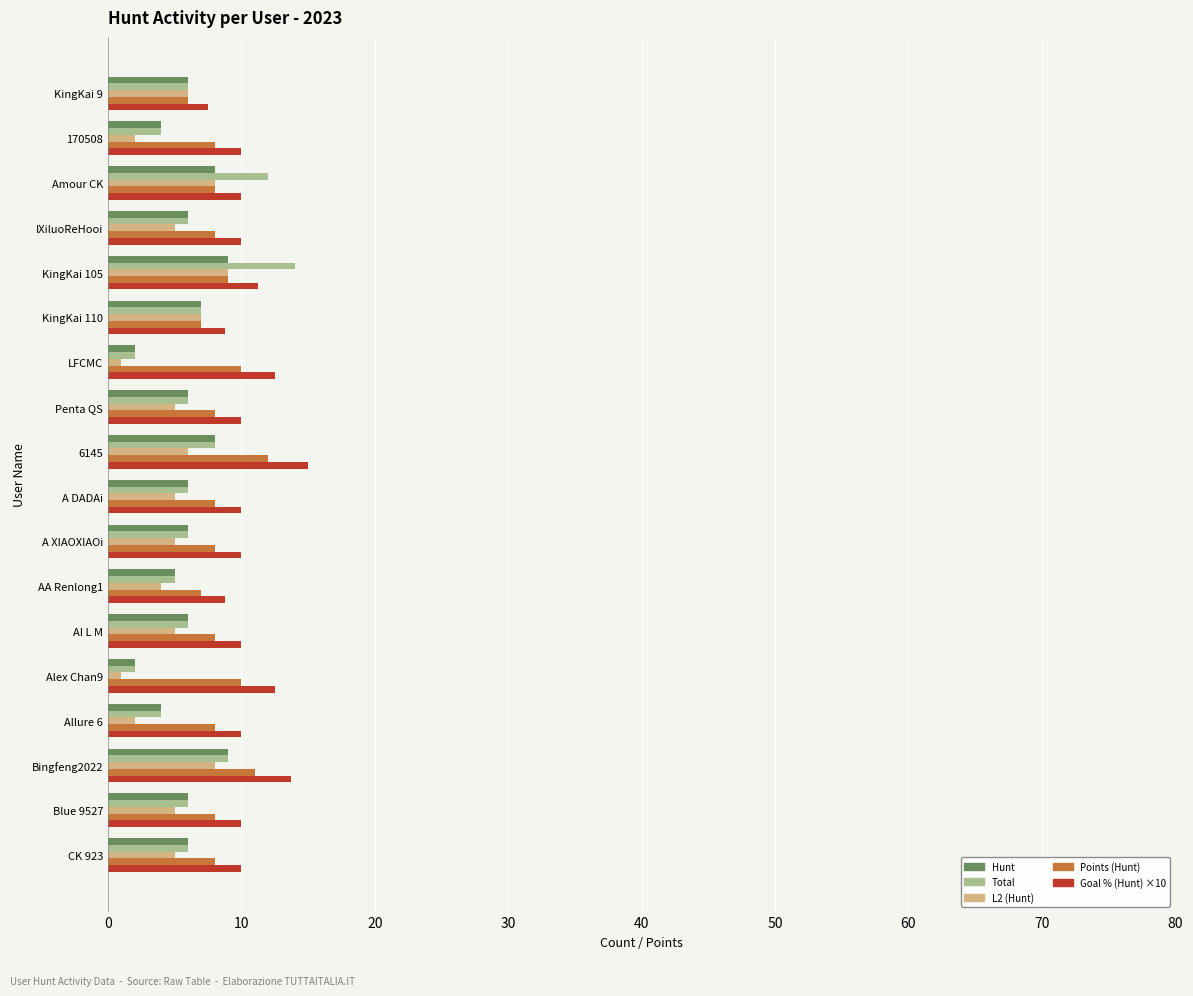

What is the total value across all series at IXiluoReHooi?

35.0